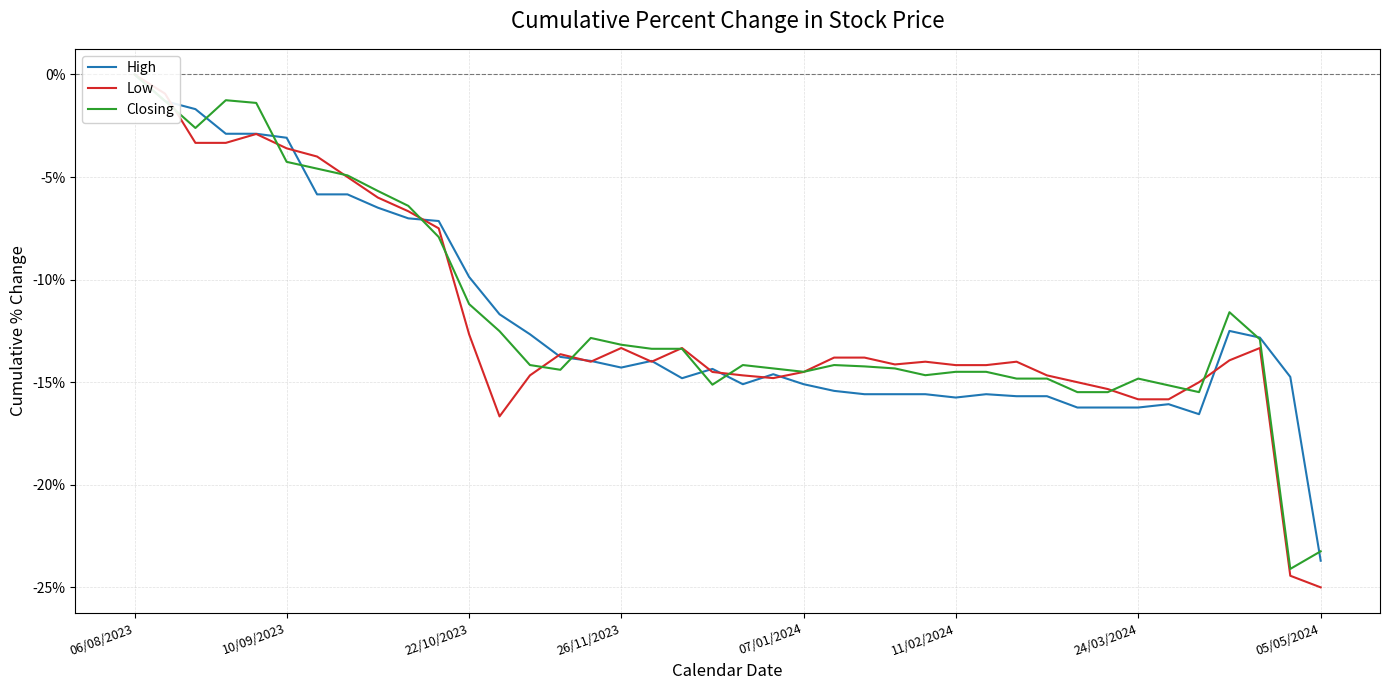

Where does the Closing series first go above -14?

06/08/2023